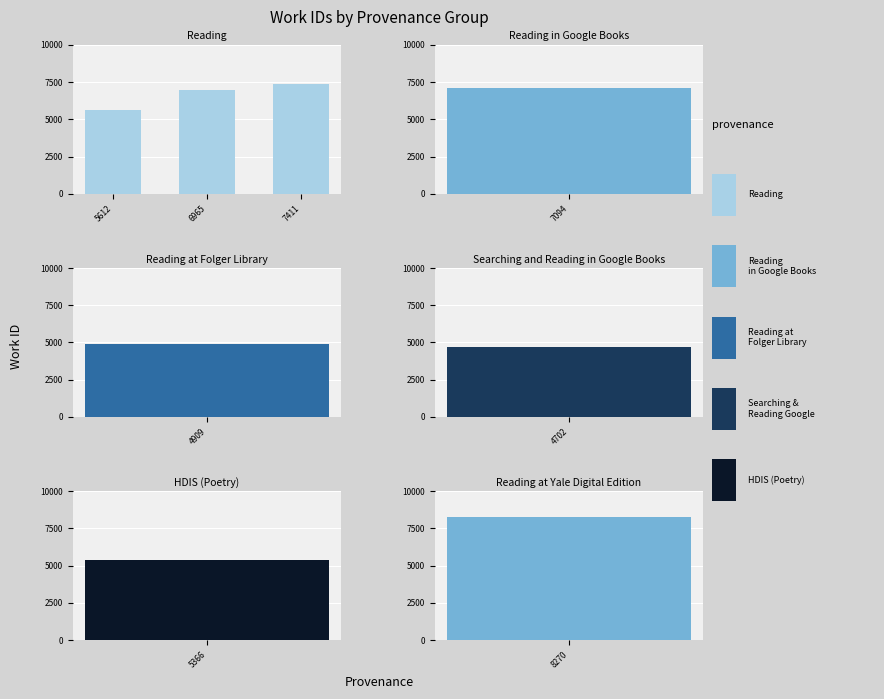

The chart shows a value of 4072 at 6965. True or false?

False